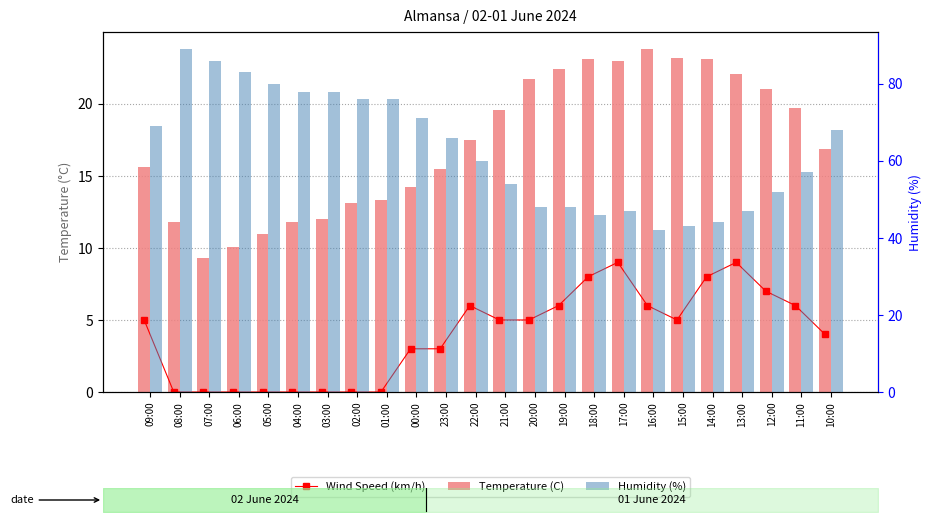

What is the total value across all series at 23:00?

84.5